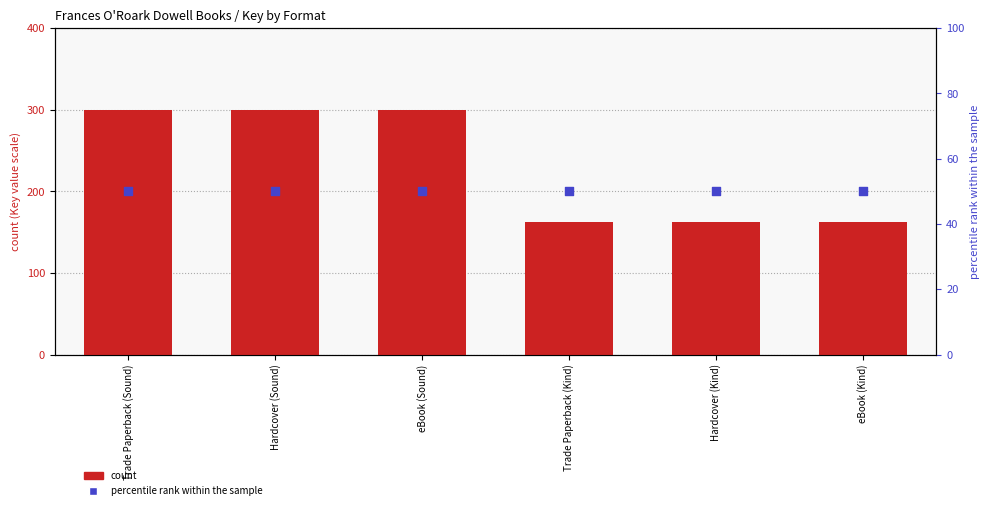

Which series contains the lowest Y value?

percentile rank within the sample